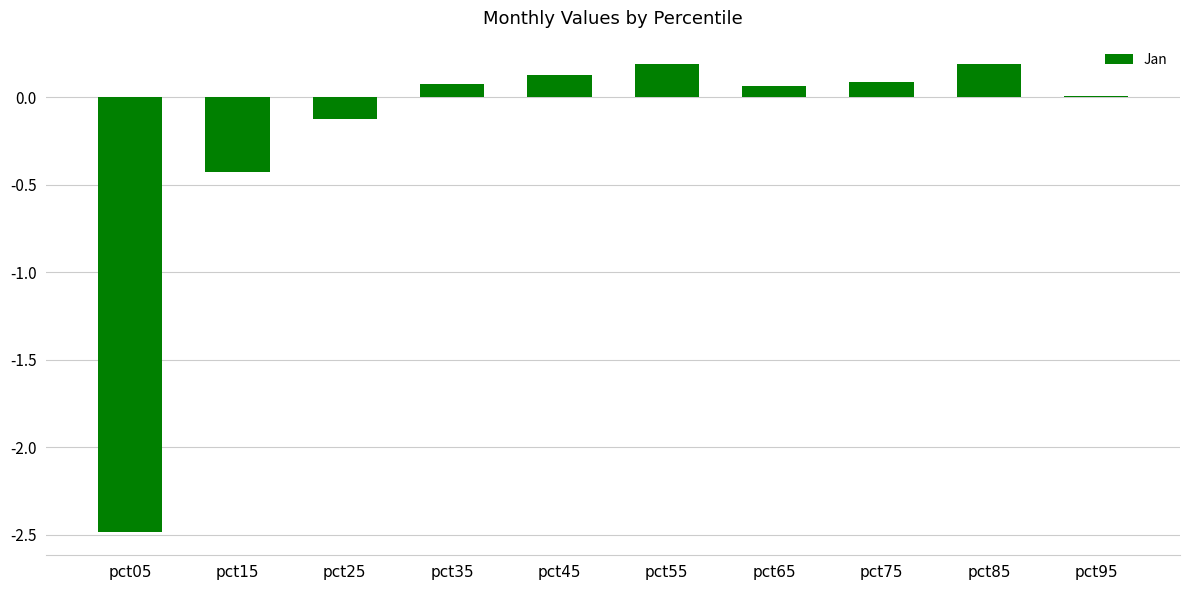

True or false: the data shows 0.0 at pct95.

True